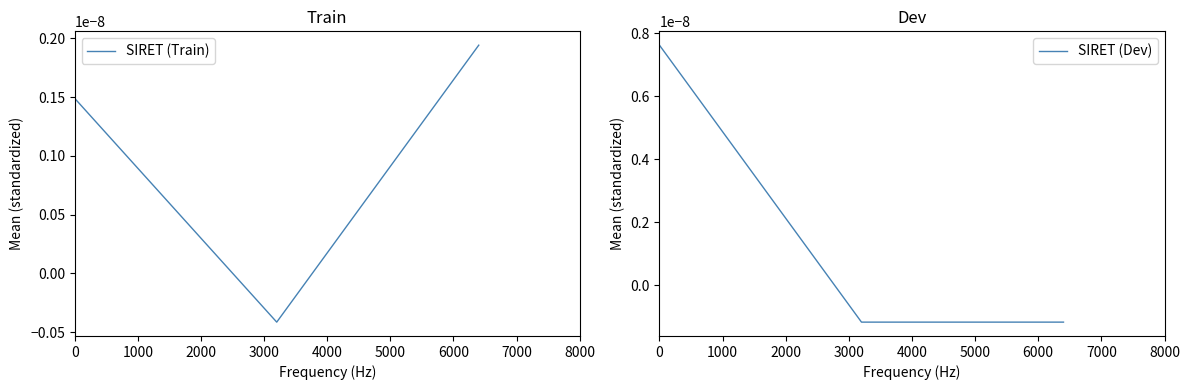

How many values in SIRET (Train) are below zero?

1